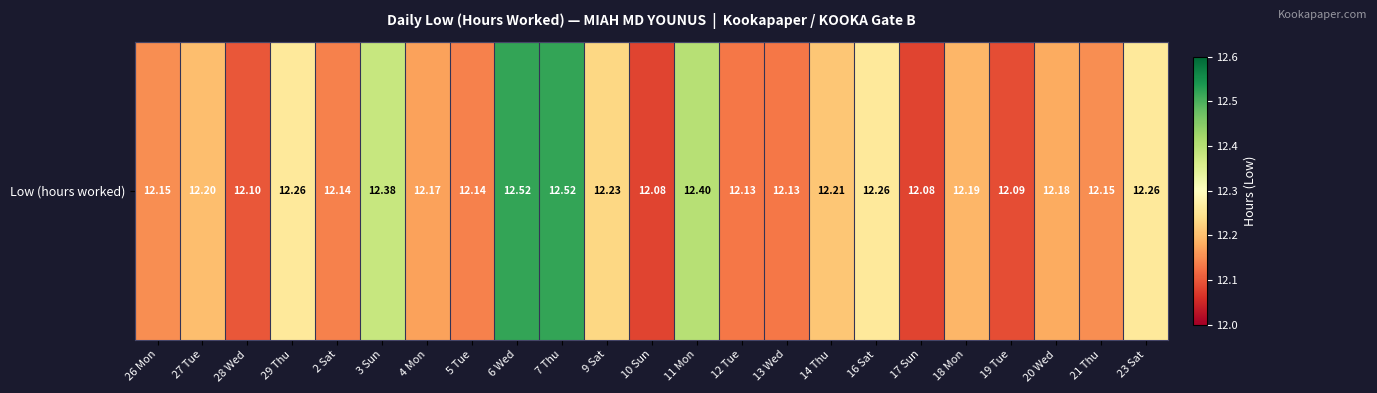

What is the ratio of the value at 28 Wed to the value at 9 Sat?

1.0